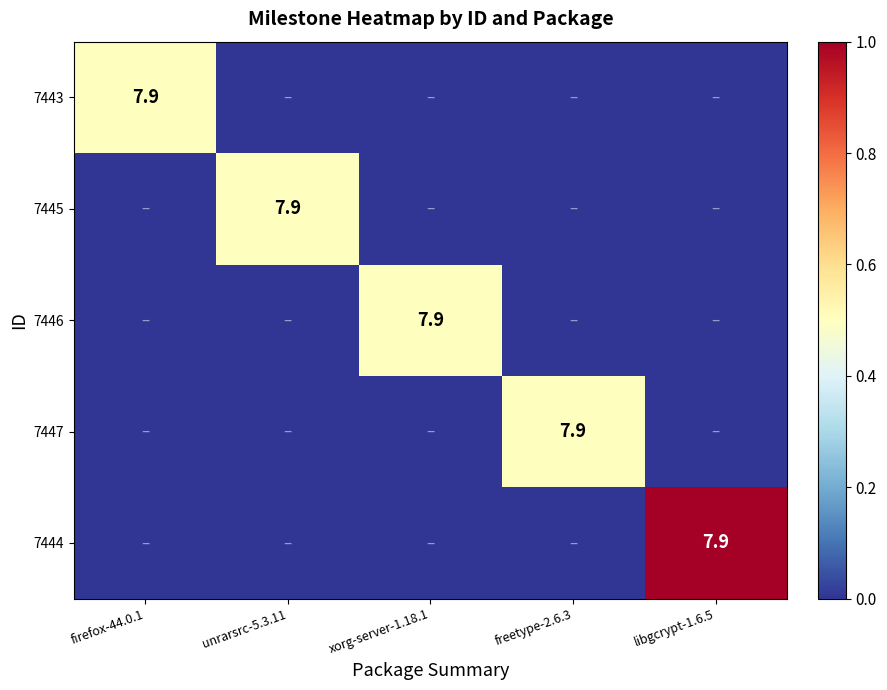

Is it true that 7444 equals 0.0 at firefox-44.0.1?

True